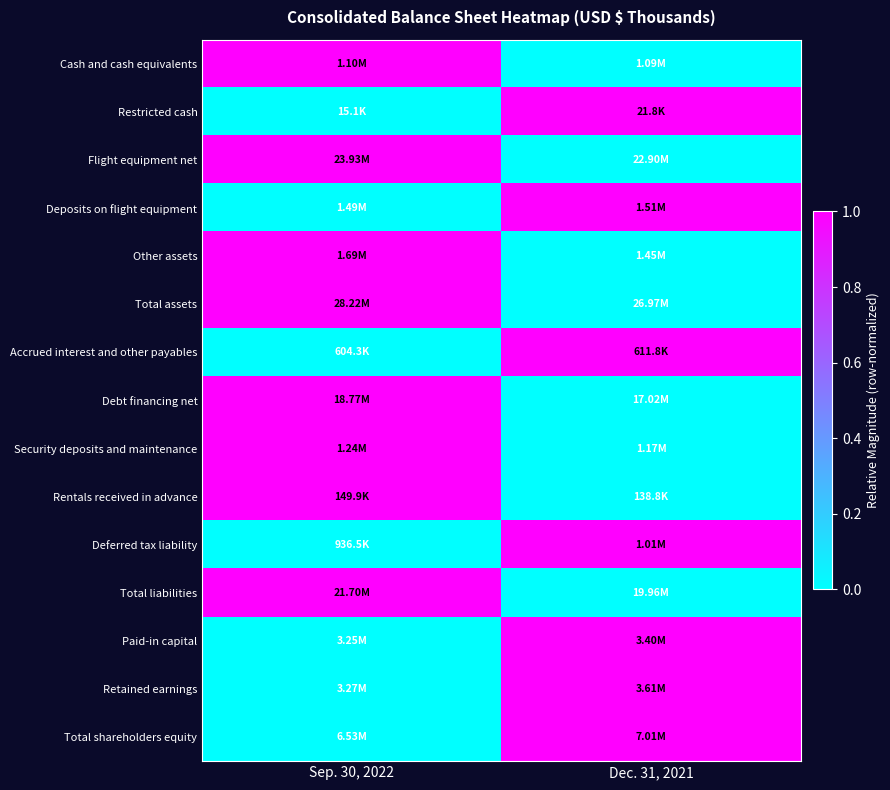

Reading left to right, transcribe all the data shown in this chart.

Cash and cash equivalents: Sep. 30, 2022=1	Dec. 31, 2021=0
Restricted cash: Sep. 30, 2022=0	Dec. 31, 2021=1
Flight equipment net: Sep. 30, 2022=1	Dec. 31, 2021=0
Deposits on flight equipment: Sep. 30, 2022=0	Dec. 31, 2021=1
Other assets: Sep. 30, 2022=1	Dec. 31, 2021=0
Total assets: Sep. 30, 2022=1	Dec. 31, 2021=0
Accrued interest and other payables: Sep. 30, 2022=0	Dec. 31, 2021=1
Debt financing net: Sep. 30, 2022=1	Dec. 31, 2021=0
Security deposits and maintenance: Sep. 30, 2022=1	Dec. 31, 2021=0
Rentals received in advance: Sep. 30, 2022=1	Dec. 31, 2021=0
Deferred tax liability: Sep. 30, 2022=0	Dec. 31, 2021=1
Total liabilities: Sep. 30, 2022=1	Dec. 31, 2021=0
Paid-in capital: Sep. 30, 2022=0	Dec. 31, 2021=1
Retained earnings: Sep. 30, 2022=0	Dec. 31, 2021=1
Total shareholders equity: Sep. 30, 2022=0	Dec. 31, 2021=1